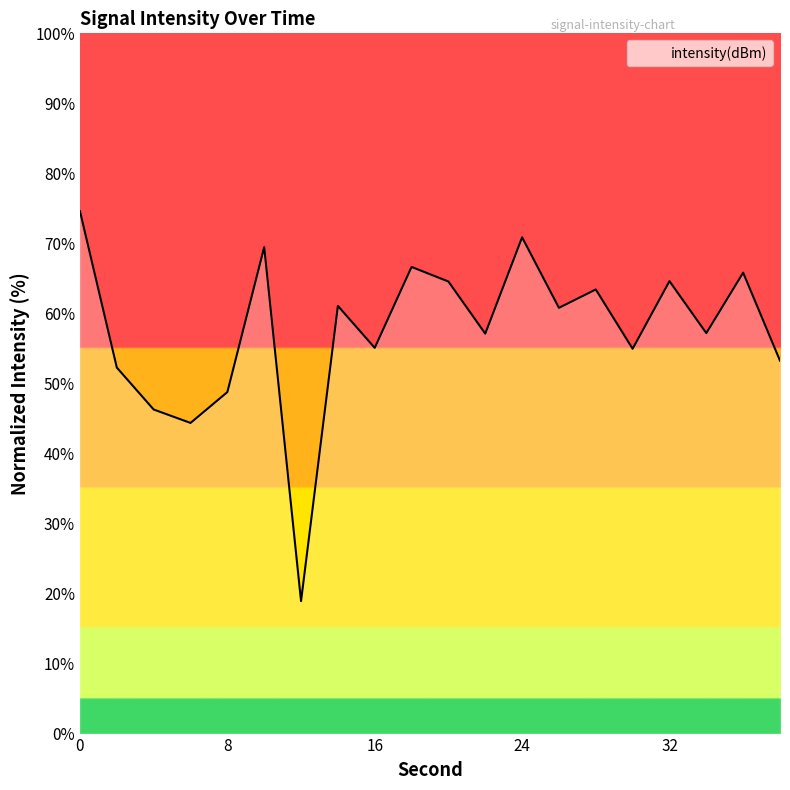

What is the average value?

57.5